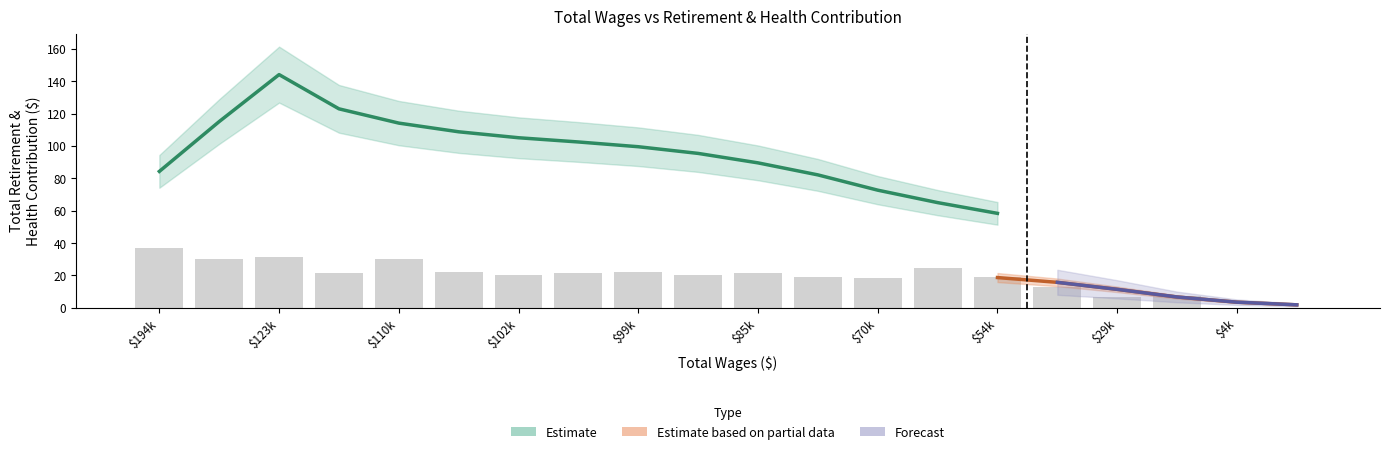

How many values are below 21?

10